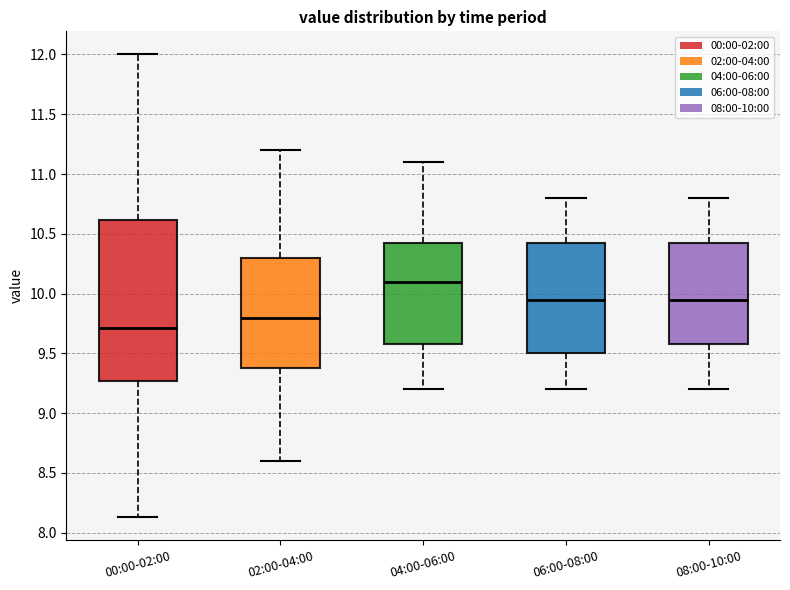

Which box's median line is the lowest?

00:00-02:00